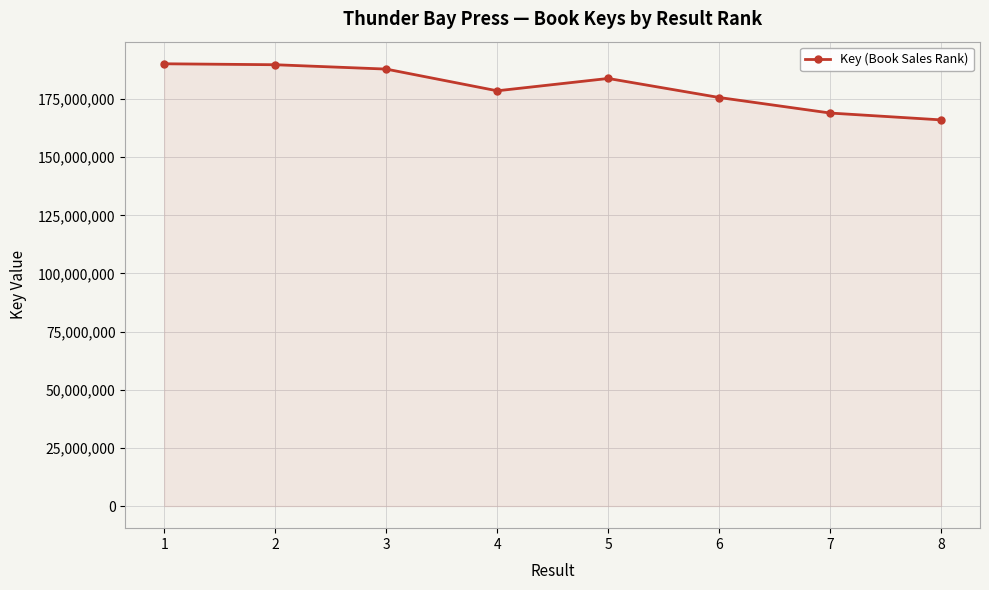

The value at 1 is 254978308. True or false?

False